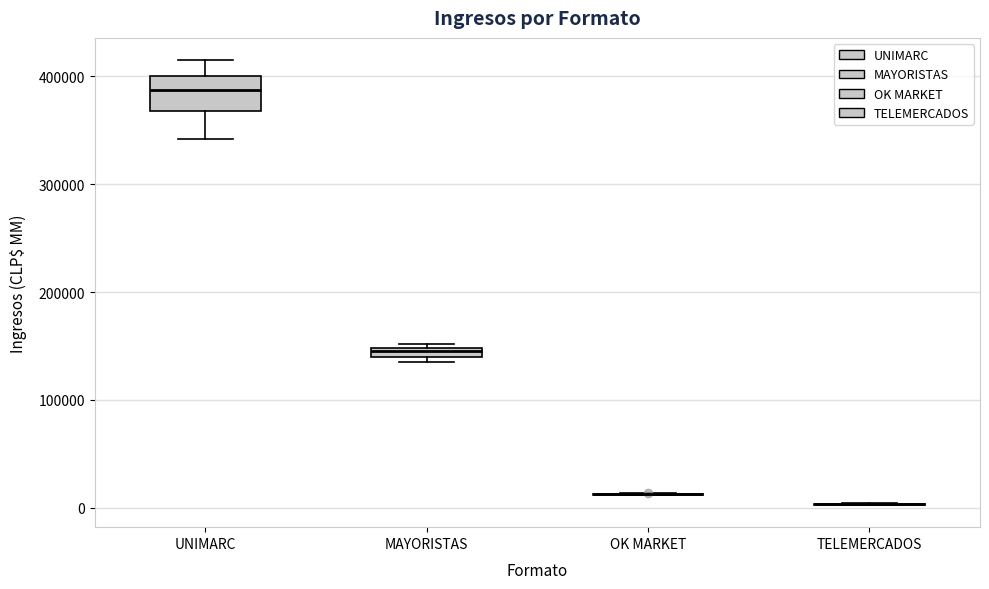

Where is the lower edge of the box for MAYORISTAS on the y-axis? The values are not printed on the chart, so give them approximately, as read against the axis.

140000